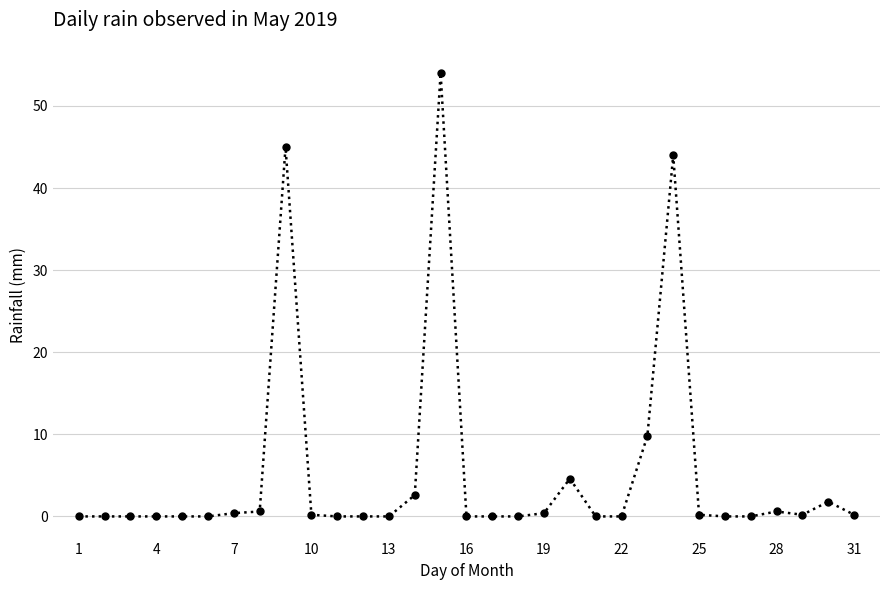

What is the maximum value shown in the chart?

54.0